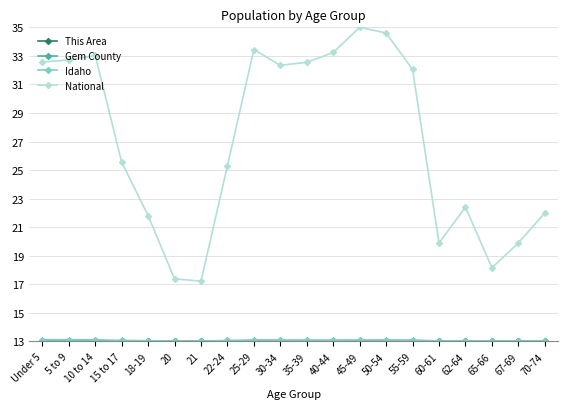

Does the chart have visible grid lines?

Yes